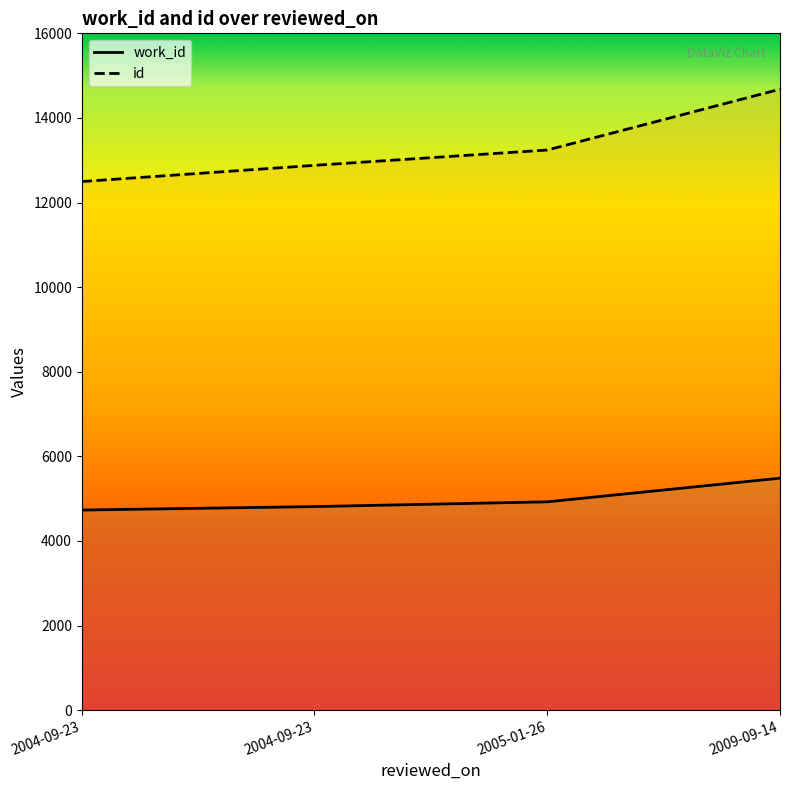

Is it true that work_id equals 6974 at 2004-09-23?

False